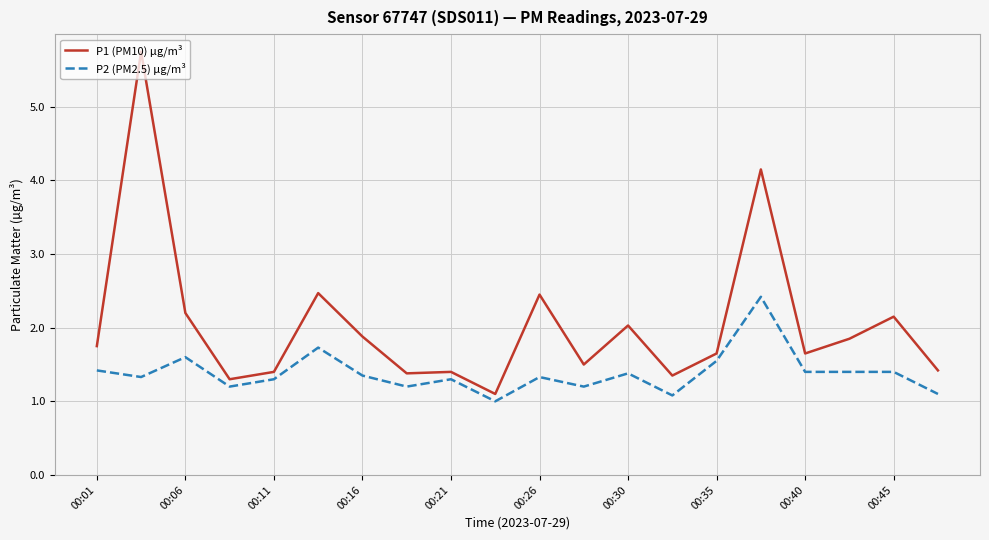

List the series in order of their peak value, lowest first.

P2 (PM2.5) µg/m³, P1 (PM10) µg/m³